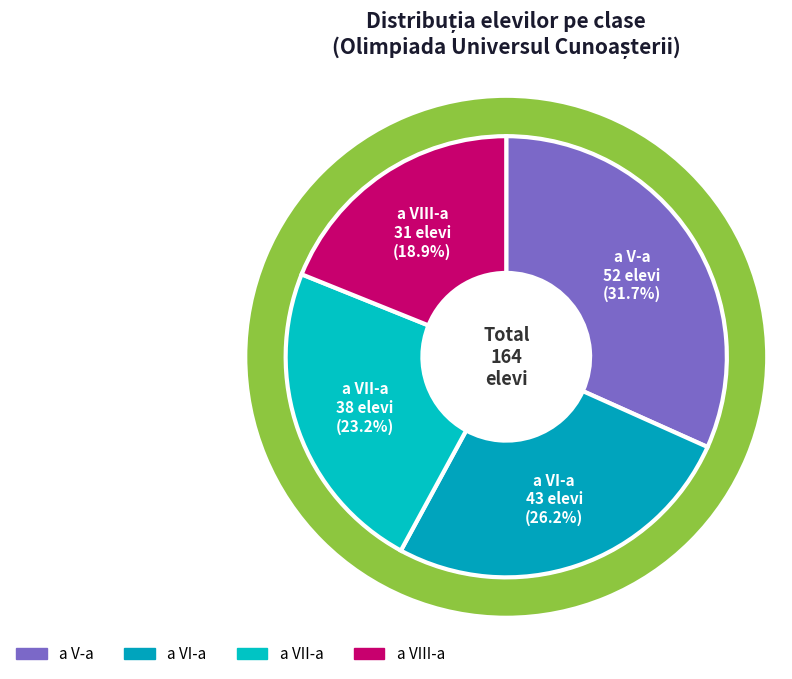

What portion of the pie excludes a V-a?

68.3%